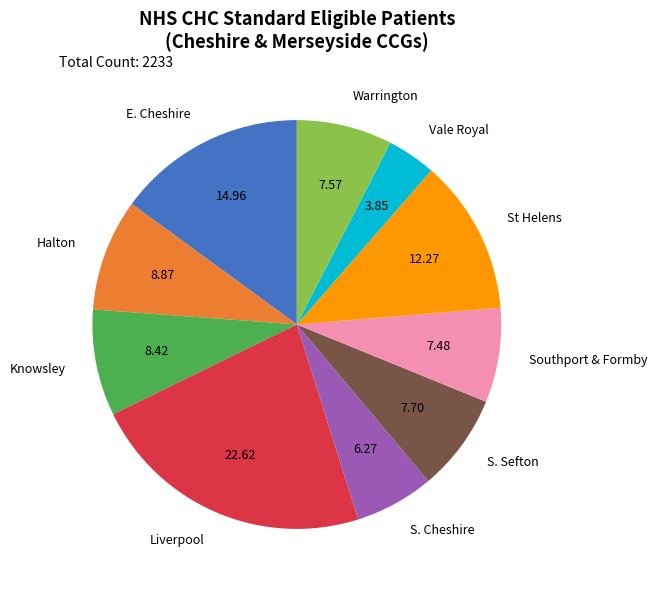

Approximately how many times larger is the value at St Helens compared to Warrington?

1.6